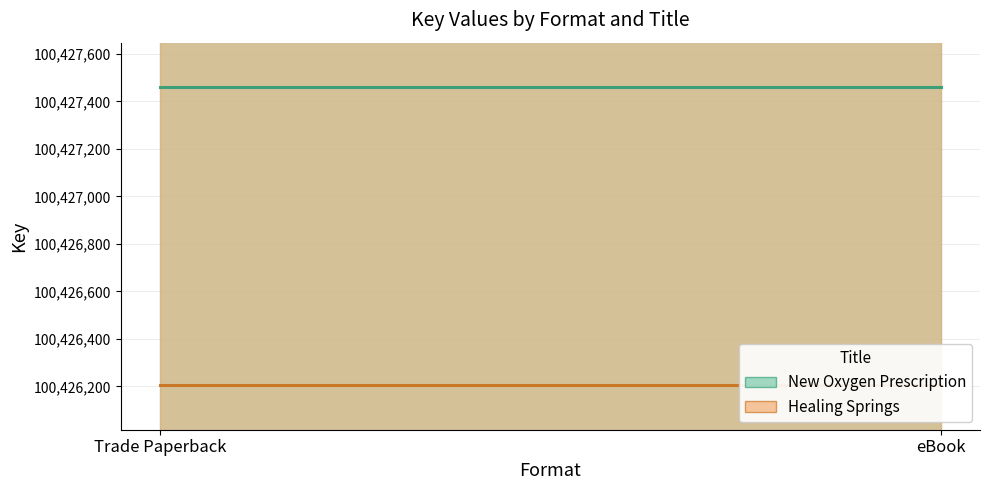

Count the number of data series in this chart.

2